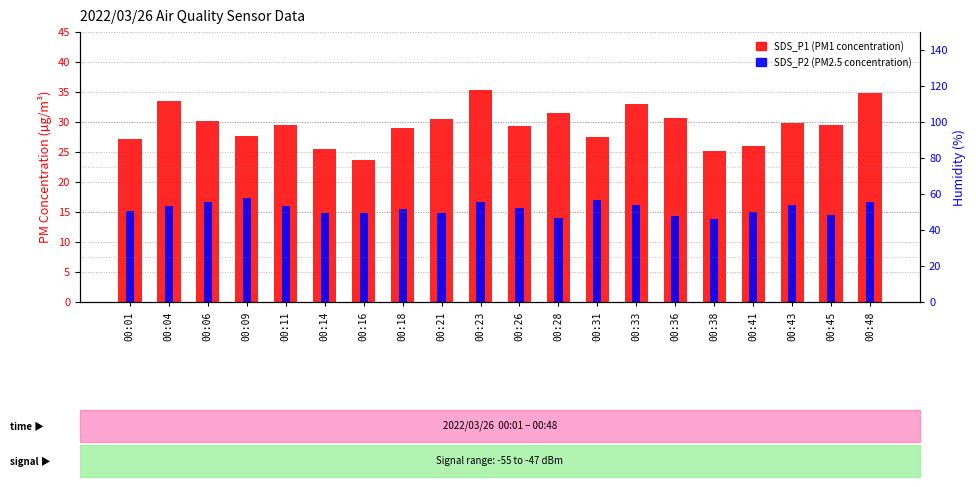

How many data points in SDS_P2 (PM2.5) are less than 15?

7